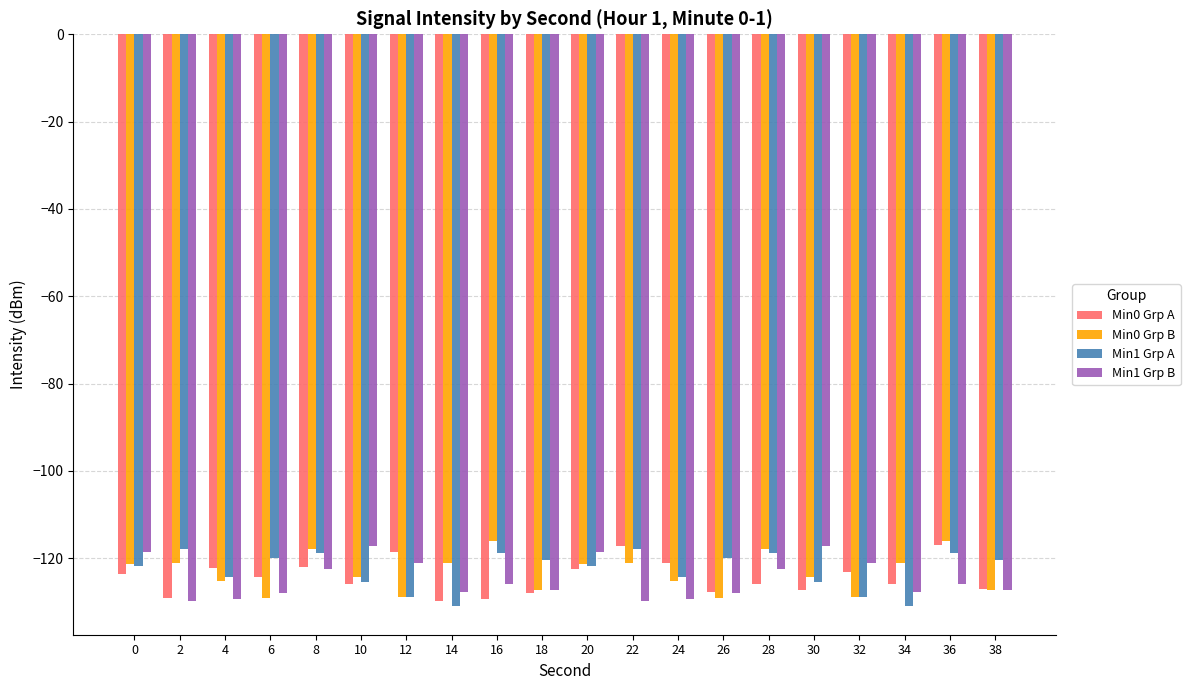

What is the difference between the second highest and minimum values in the Min0 Grp A series?

12.6